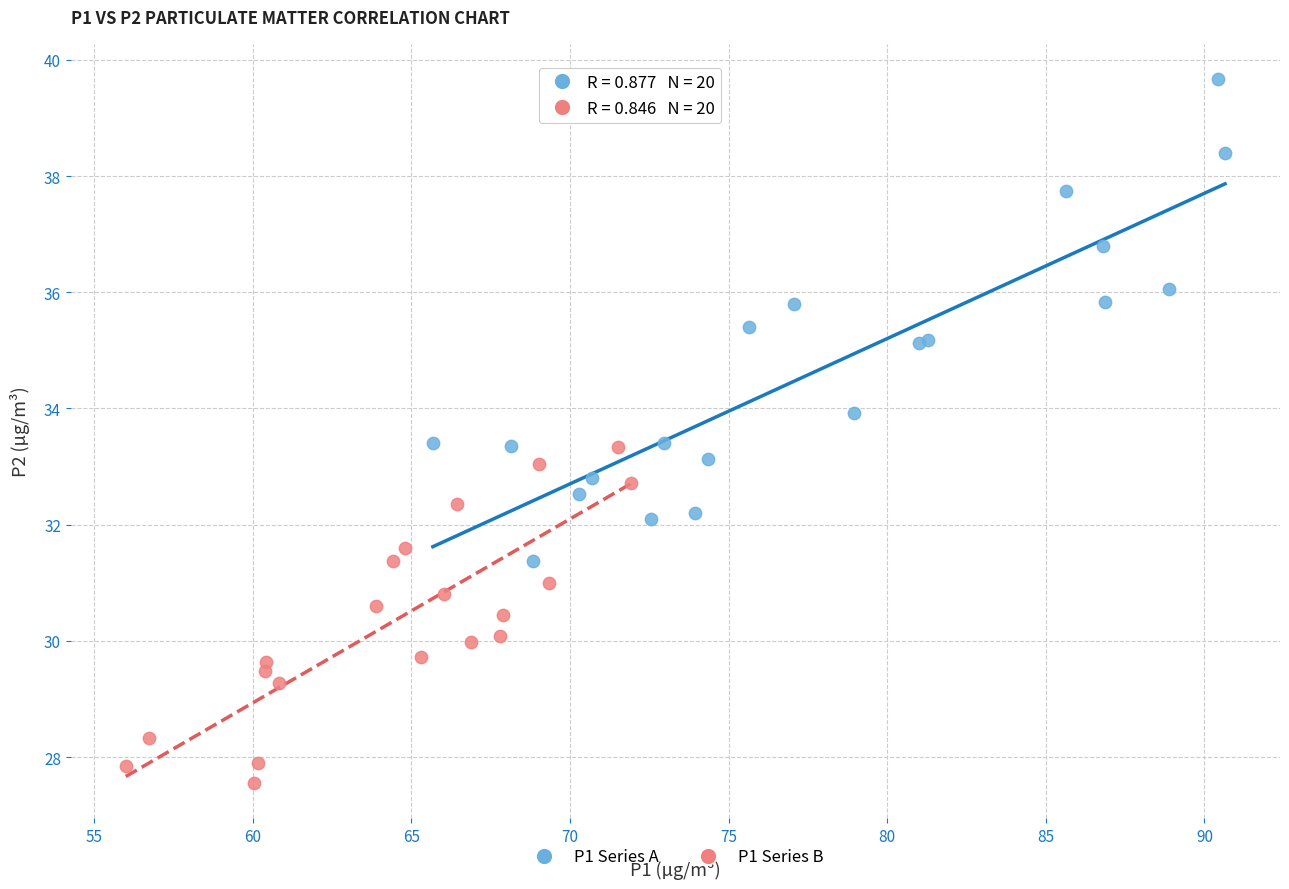

Which series has the largest Y range (max minus min)?

P1 Series A